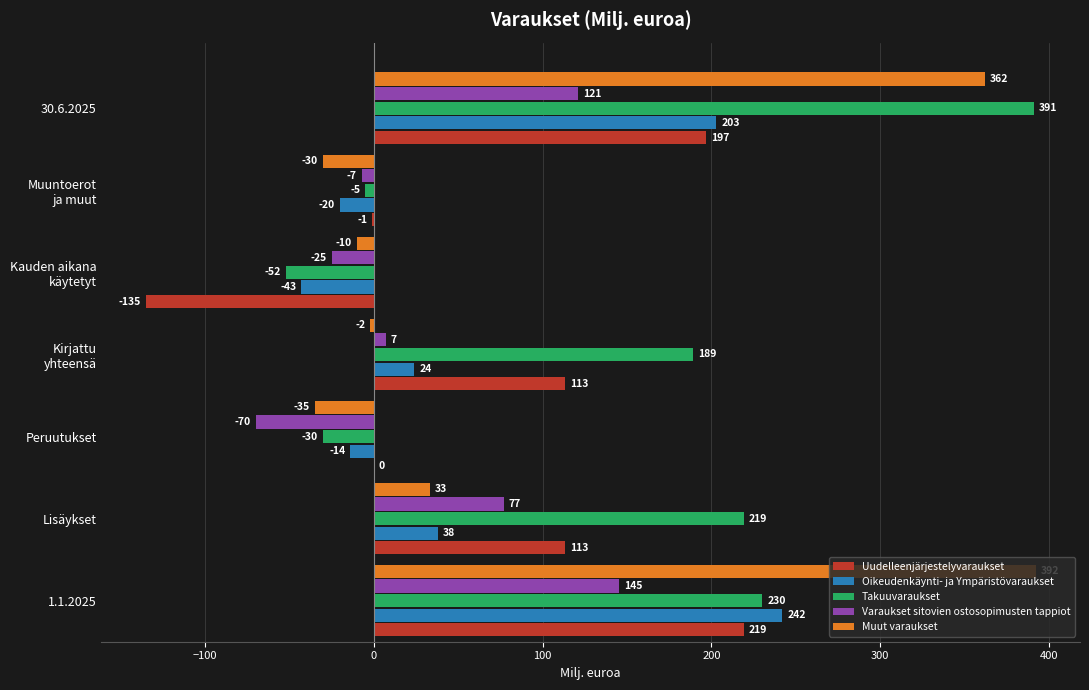

At which category is the sum across all series the highest?

30.6.2025